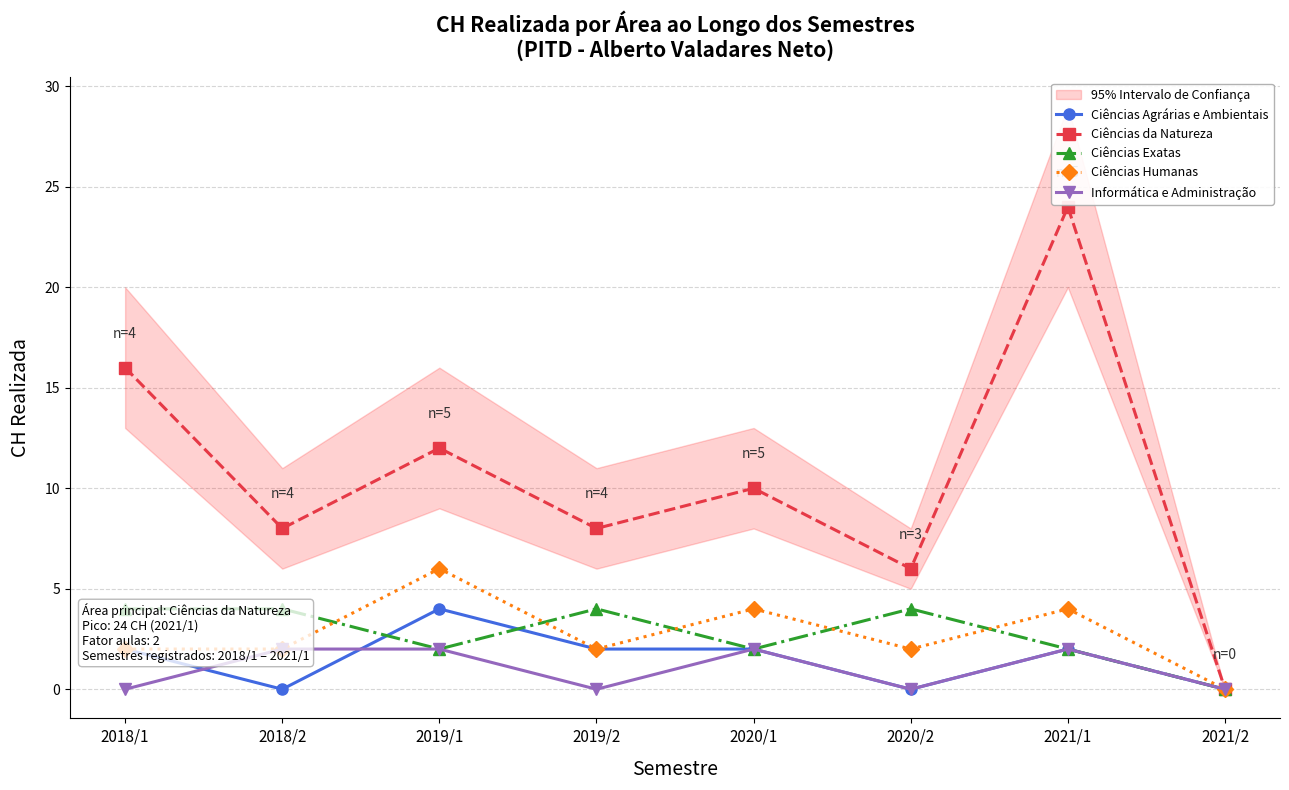

What is the label of the 5th point from the right?

2019/2